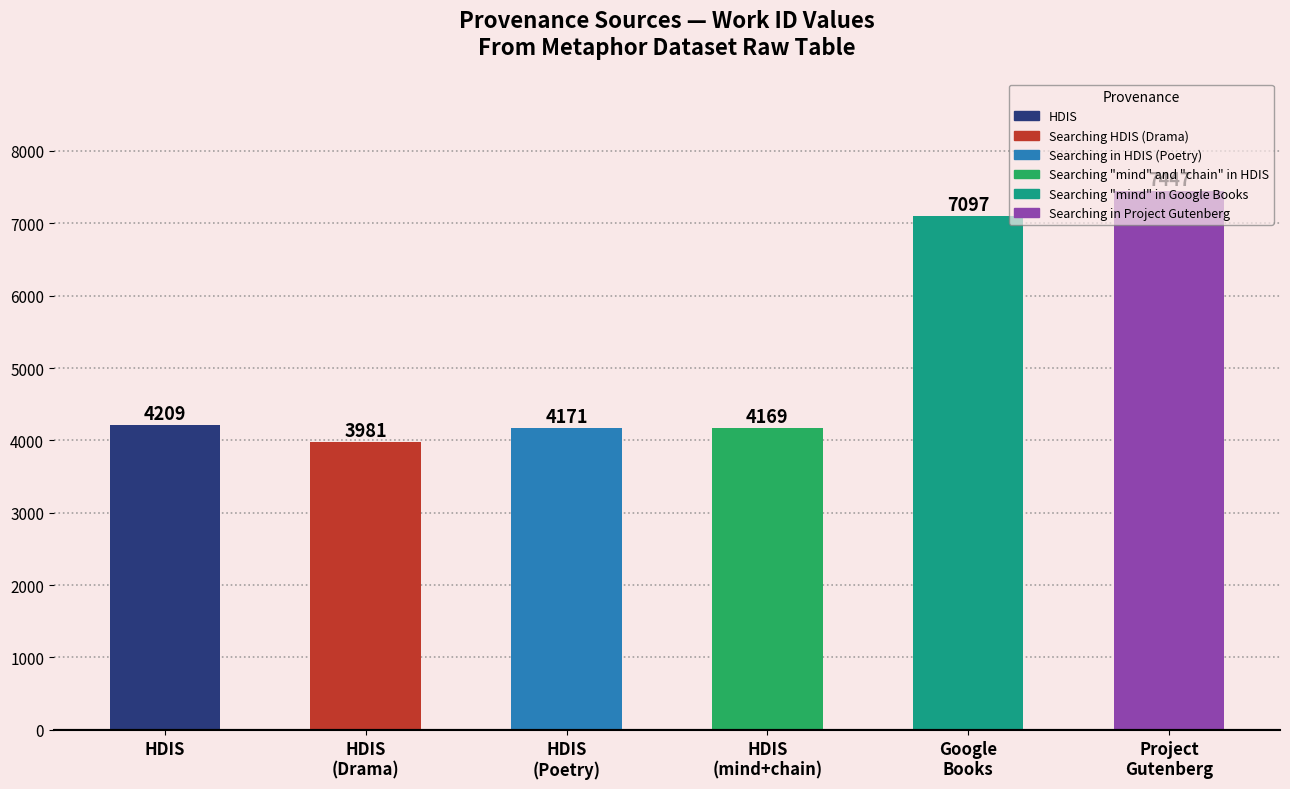

How many data points does each series have?

6